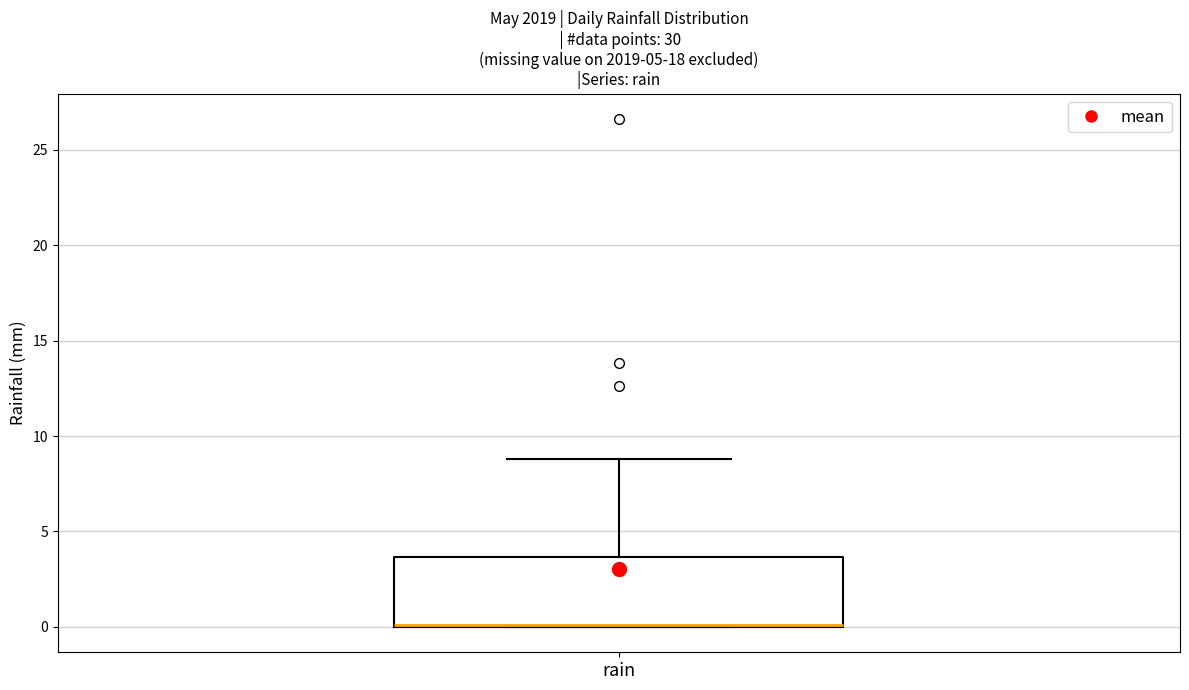

Where does the upper whisker of the box for rain end on the y-axis? The values are not printed on the chart, so give them approximately, as read against the axis.

9.0